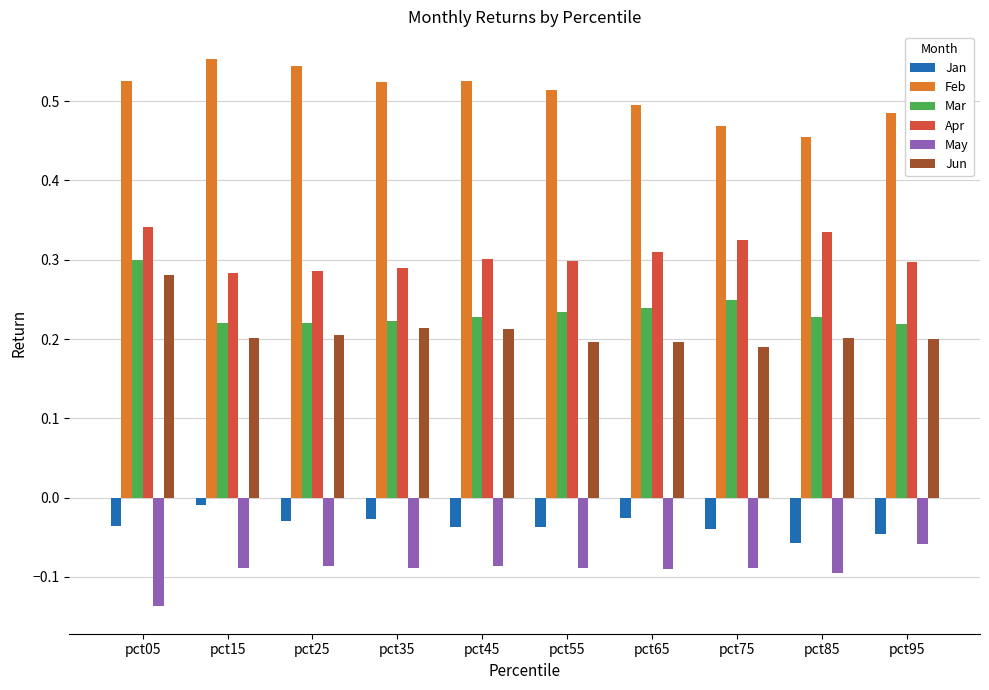

What is the difference between the maximum and minimum values in the Jun series?

0.1